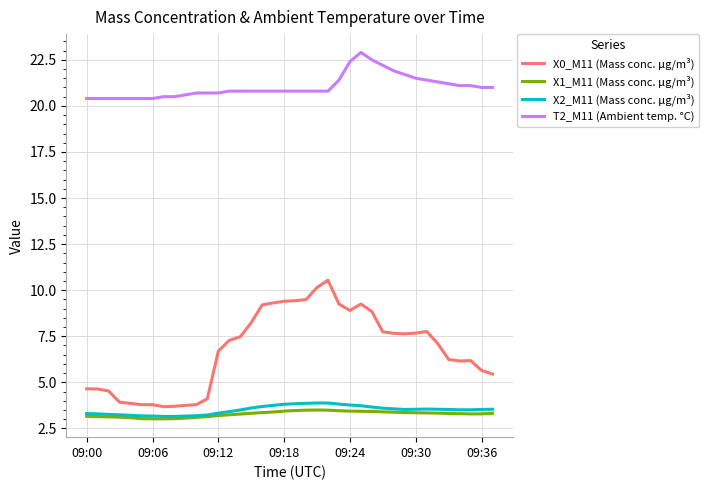

Which series has the largest total across all categories?

T2_M11 (Ambient temp. °C)